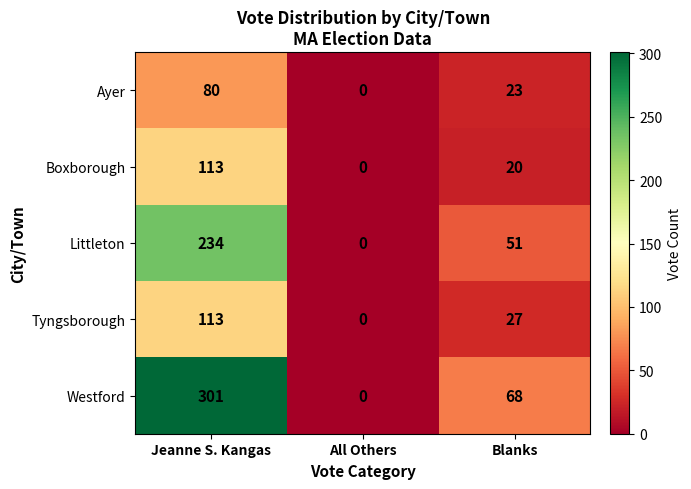

What is the maximum value shown in the chart?

301